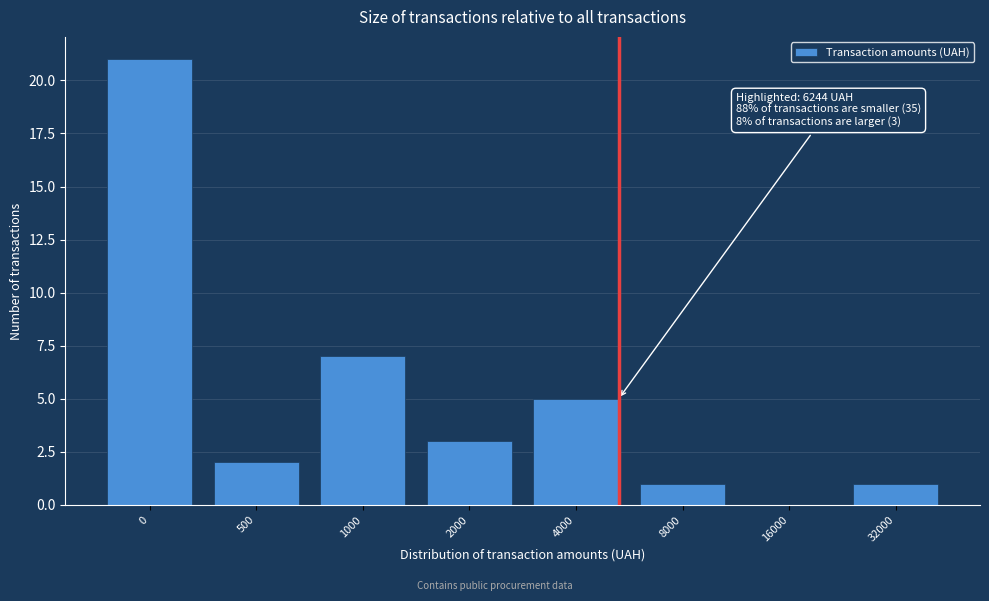

Reading left to right, what are all the values shown in this chart?

0=21	500=2	1000=7	2000=3	4000=5	8000=1	16000=0	32000=1